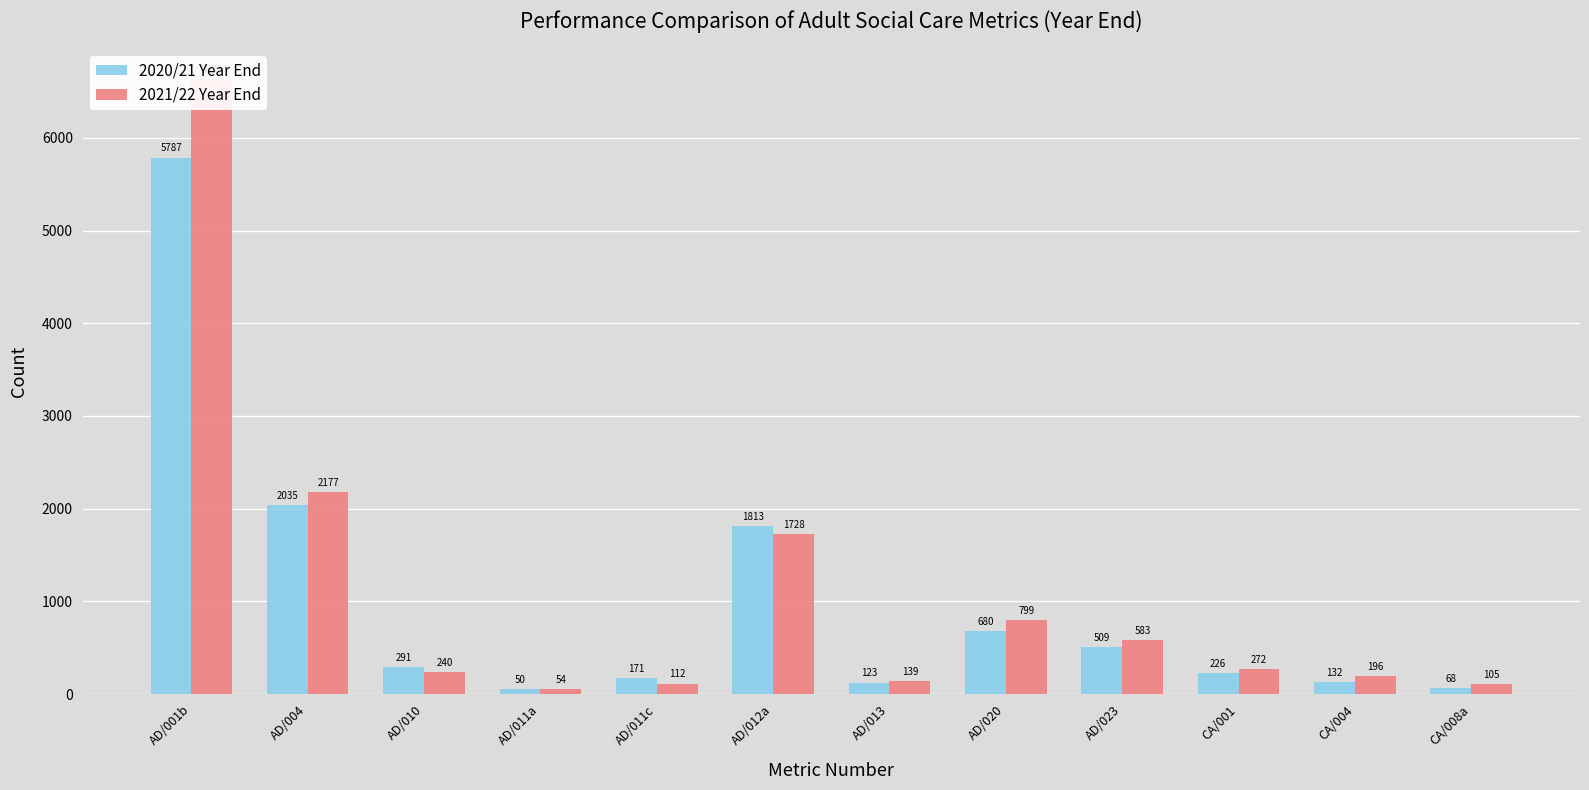

Which category has the lowest value across all series?

AD/011a